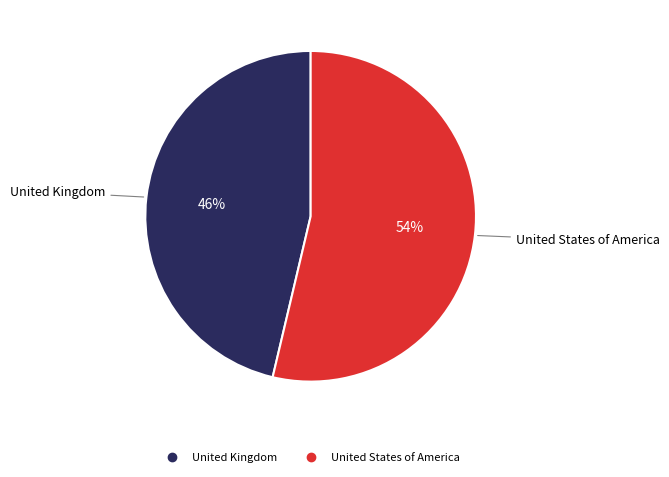

What is the largest slice in the pie chart?

United States of America